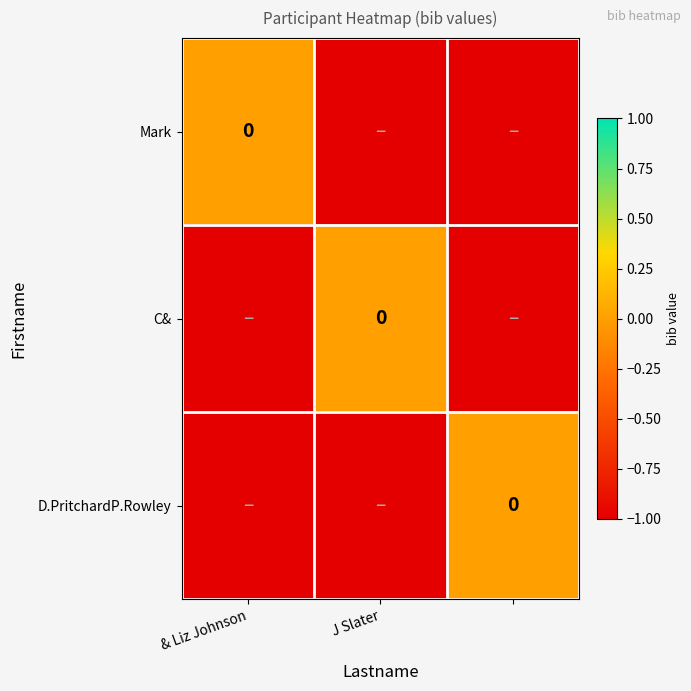

Is the value of C& at & Liz Johnson greater than the value of Mark at J Slater?

No